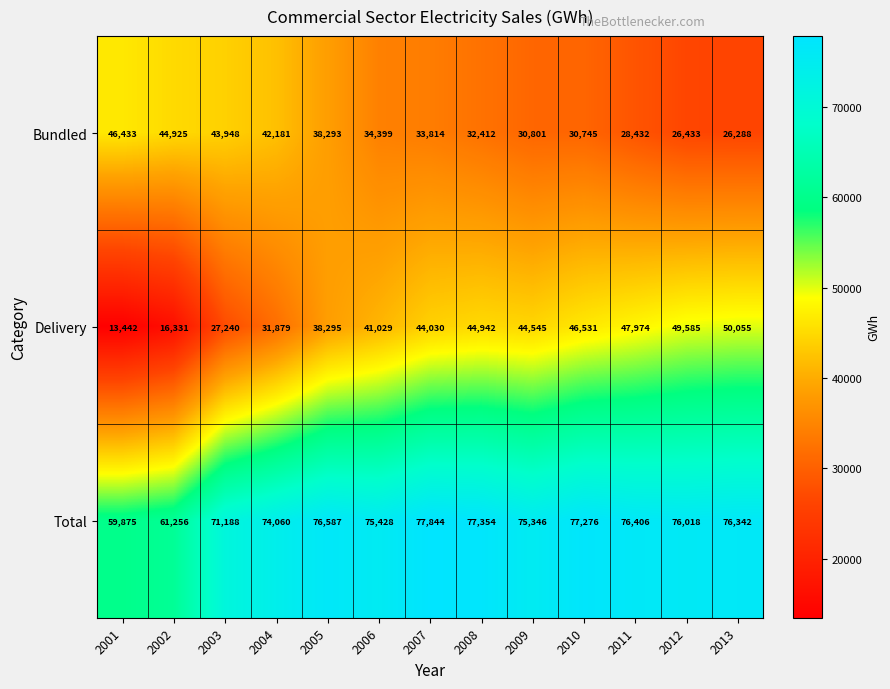

What is the difference between the maximum and minimum values in the Total series?

17969